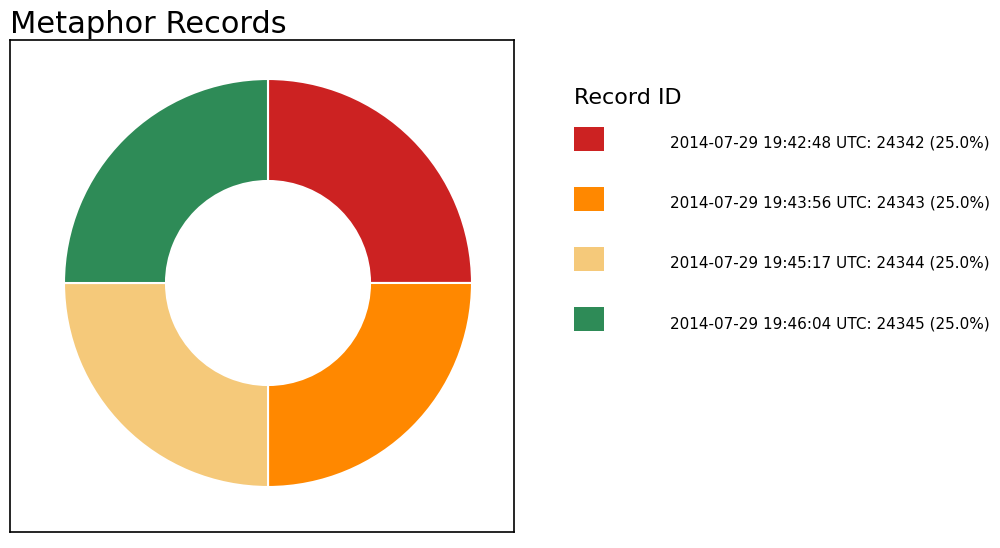

Does any single category account for the majority?

No